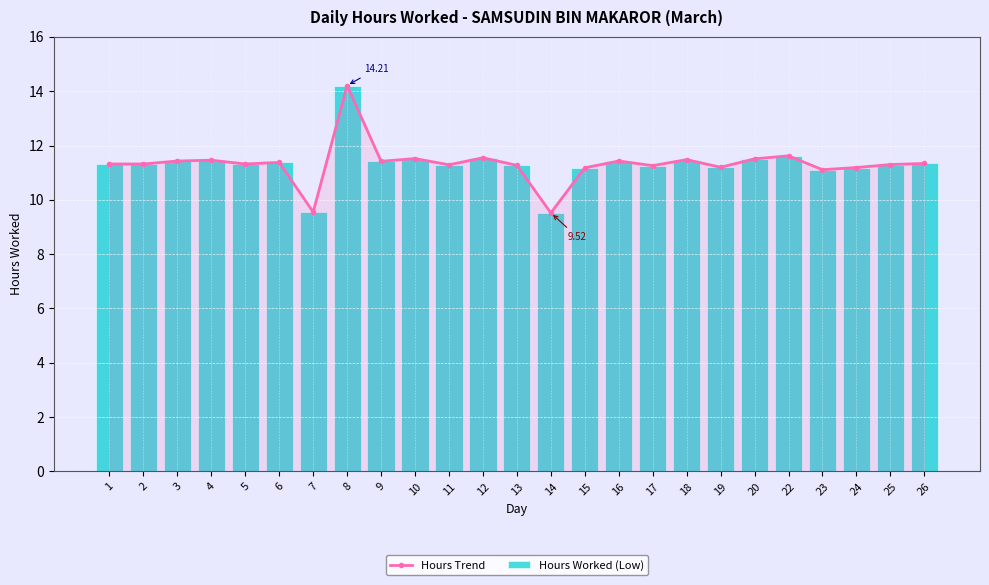

Which series has the largest range (max minus min)?

Hours Trend